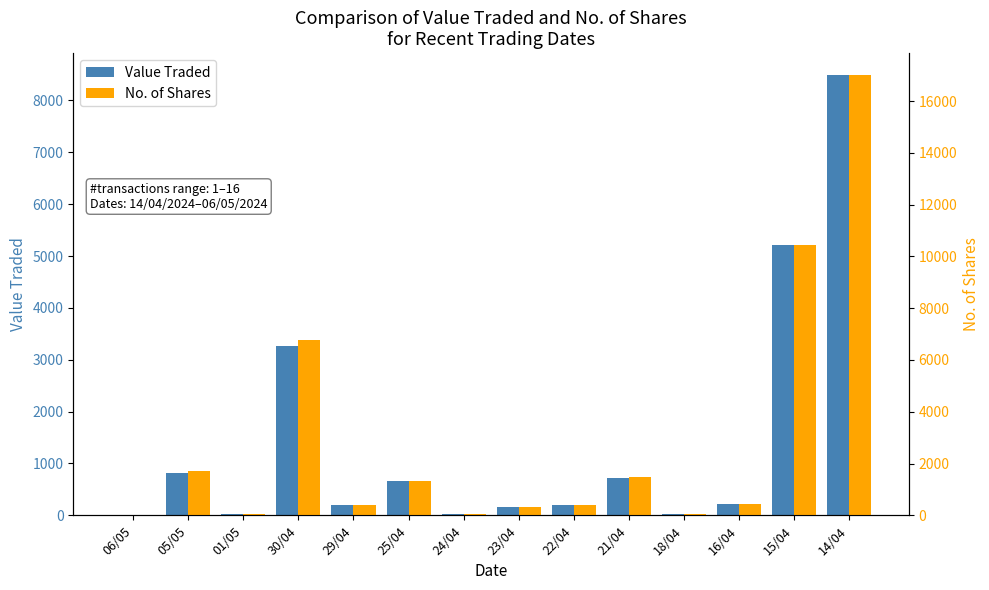

What is the approximate value of No. of Shares at 21/04?

1489